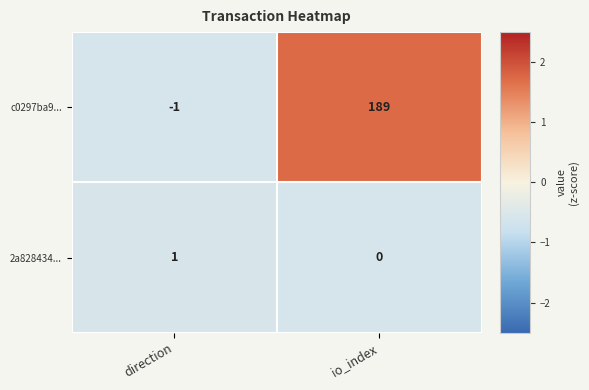

Is it true that c0297ba9... equals -2 at direction?

False